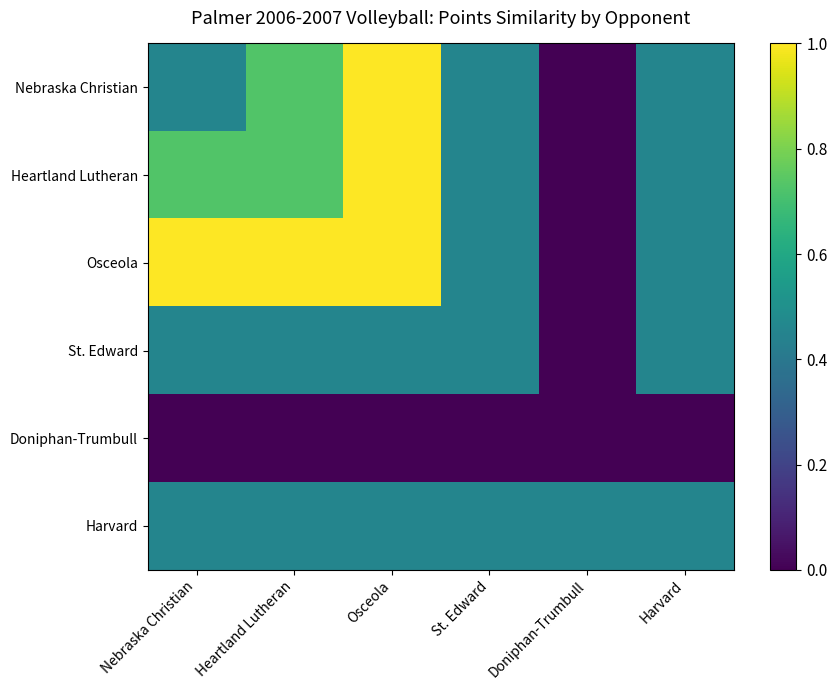

Reading right to left, transcribe all the data shown in this chart.

Nebraska Christian: Harvard=0.5	Doniphan-Trumbull=0.0	St. Edward=0.5	Osceola=1.0	Heartland Lutheran=0.7	Nebraska Christian=0.5
Heartland Lutheran: Harvard=0.5	Doniphan-Trumbull=0.0	St. Edward=0.5	Osceola=1.0	Heartland Lutheran=0.7	Nebraska Christian=0.7
Osceola: Harvard=0.5	Doniphan-Trumbull=0.0	St. Edward=0.5	Osceola=1.0	Heartland Lutheran=1.0	Nebraska Christian=1.0
St. Edward: Harvard=0.5	Doniphan-Trumbull=0.0	St. Edward=0.5	Osceola=0.5	Heartland Lutheran=0.5	Nebraska Christian=0.5
Doniphan-Trumbull: Harvard=0.0	Doniphan-Trumbull=0.0	St. Edward=0.0	Osceola=0.0	Heartland Lutheran=0.0	Nebraska Christian=0.0
Harvard: Harvard=0.5	Doniphan-Trumbull=0.5	St. Edward=0.5	Osceola=0.5	Heartland Lutheran=0.5	Nebraska Christian=0.5